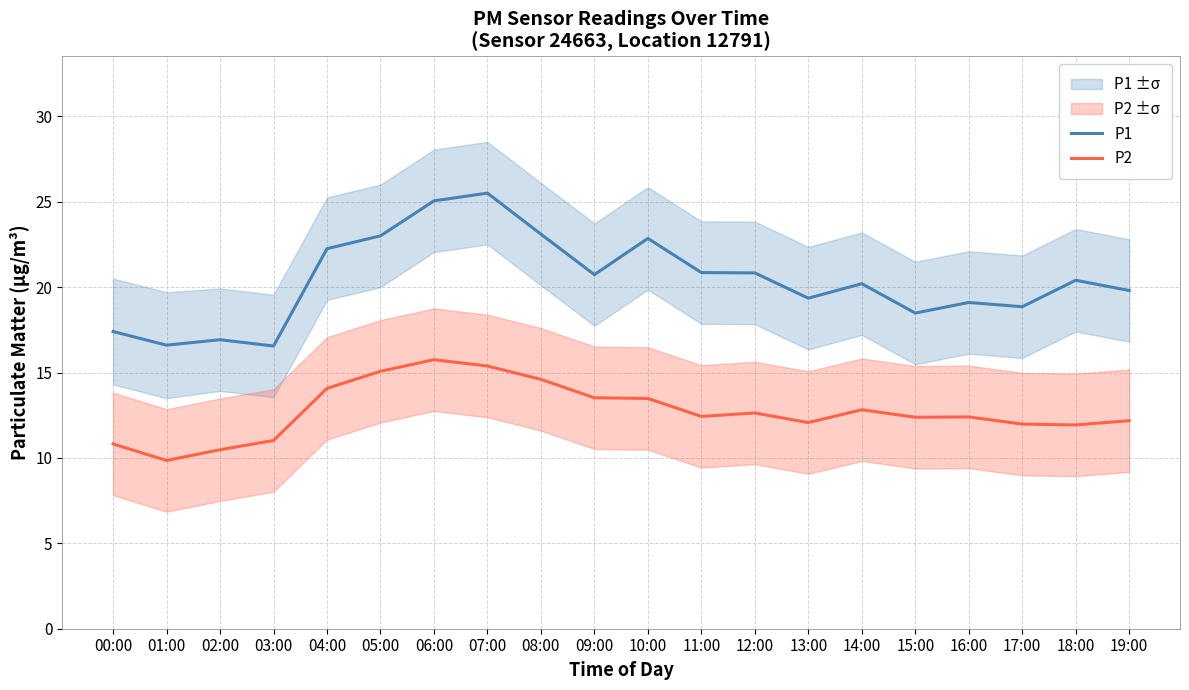

At which category is the sum across all series the highest?

07:00